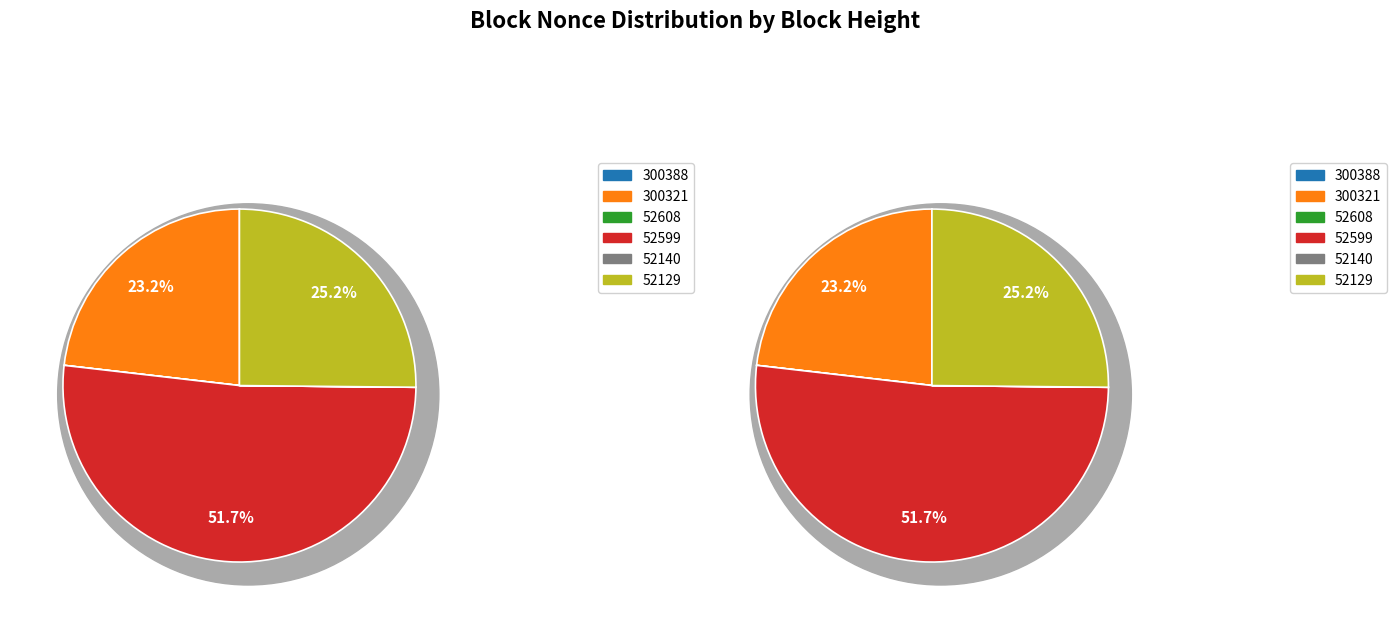

Which category accounts for the majority?

52599